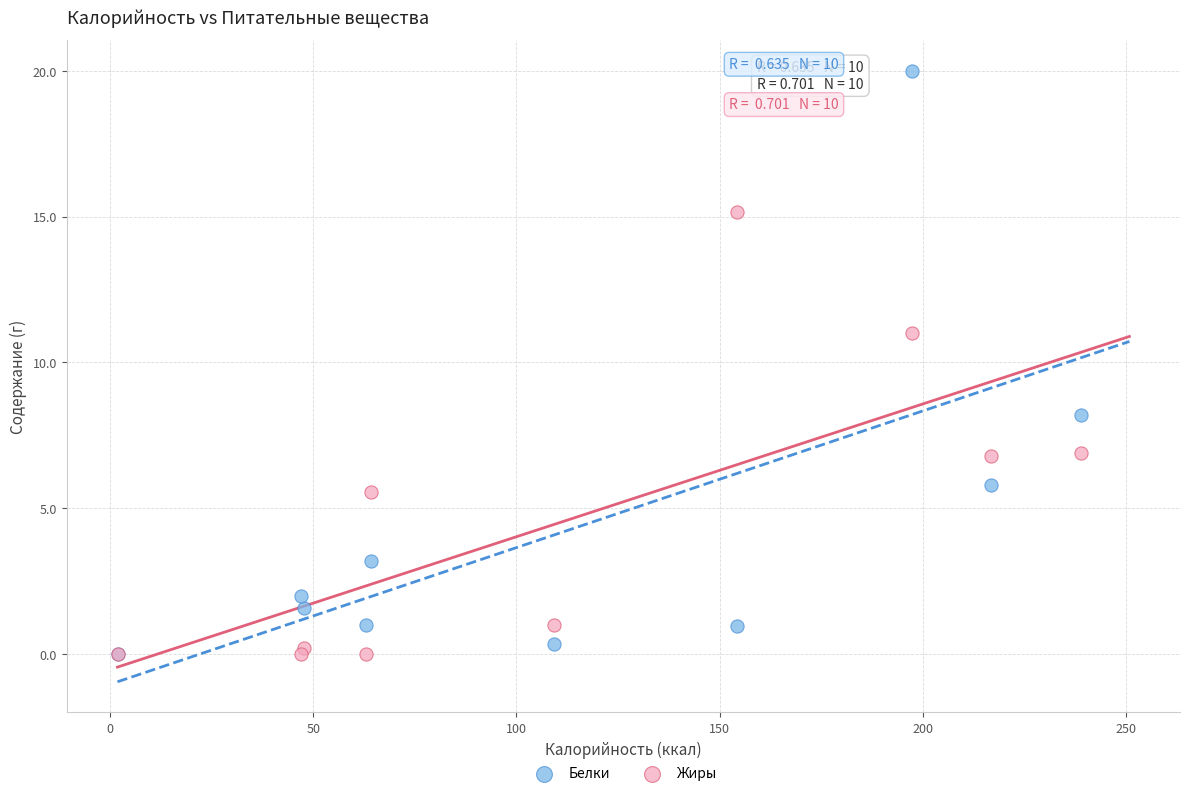

Which series reaches the maximum Y coordinate?

Белки